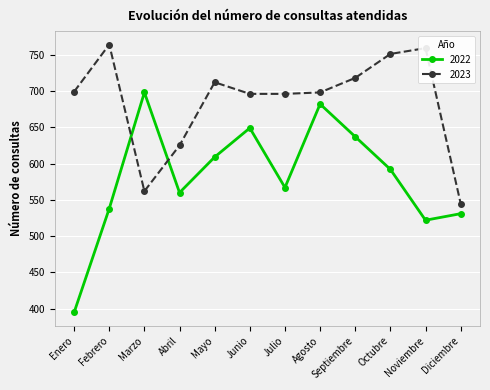

Is the value of 2023 at Diciembre greater than the value of 2022 at Junio?

No